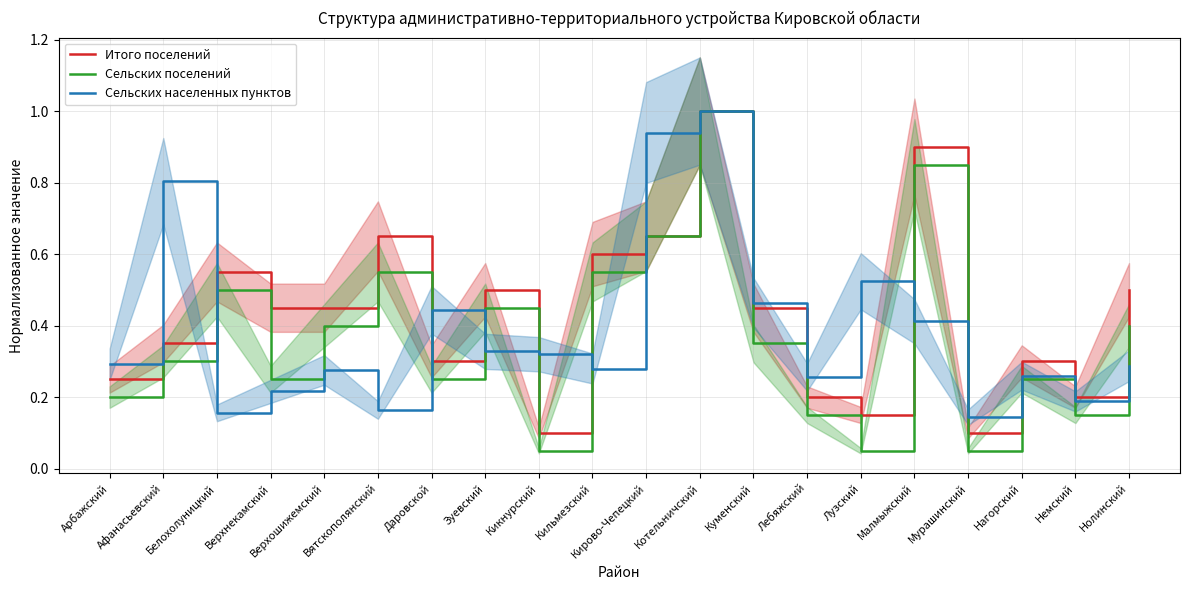

At which label does Сельских поселений reach its minimum?

Кикнурский